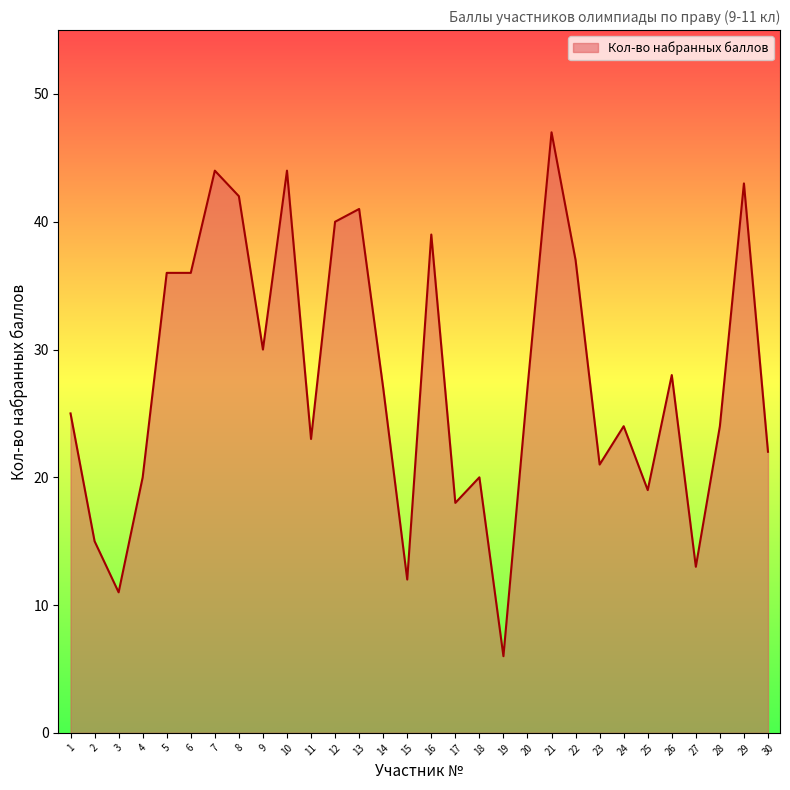

What is the difference between the maximum and minimum values?

41